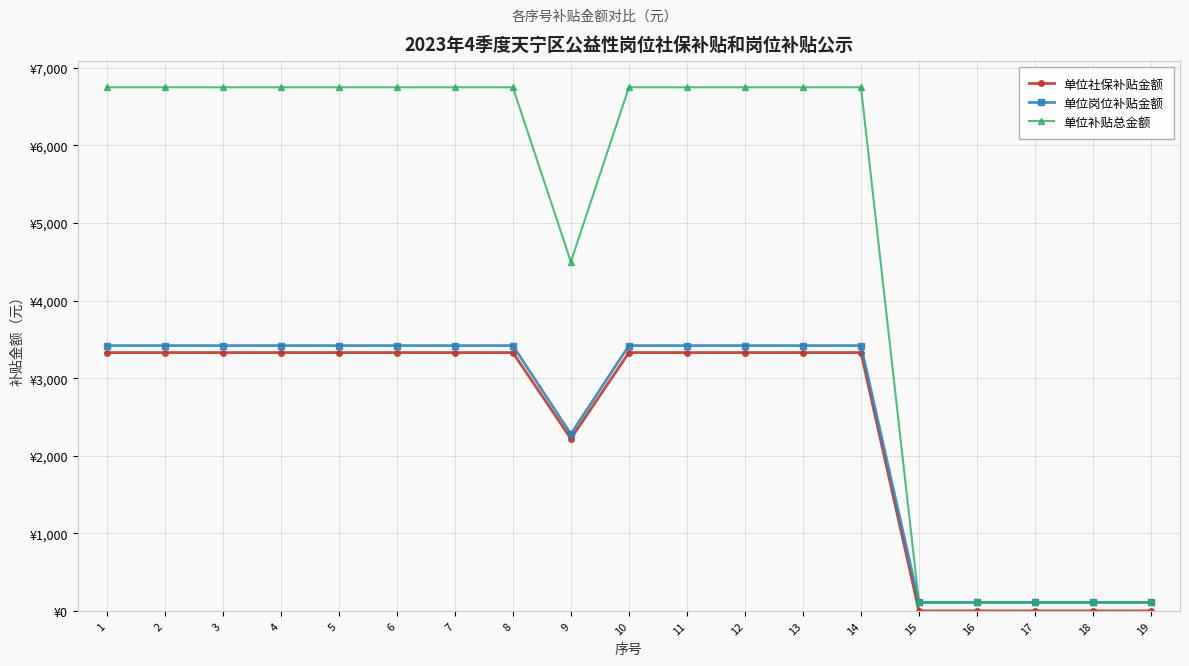

At which label is 单位补贴总金额 closest to 3430?

9